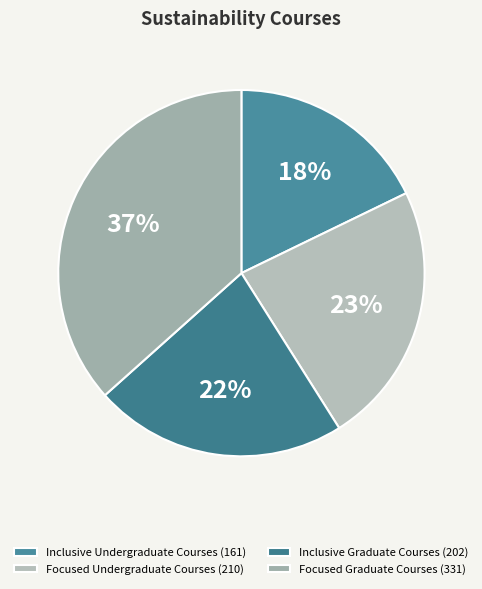

Rank the categories by value from lowest to highest.

Inclusive Undergraduate Courses, Inclusive Graduate Courses, Focused Undergraduate Courses, Focused Graduate Courses